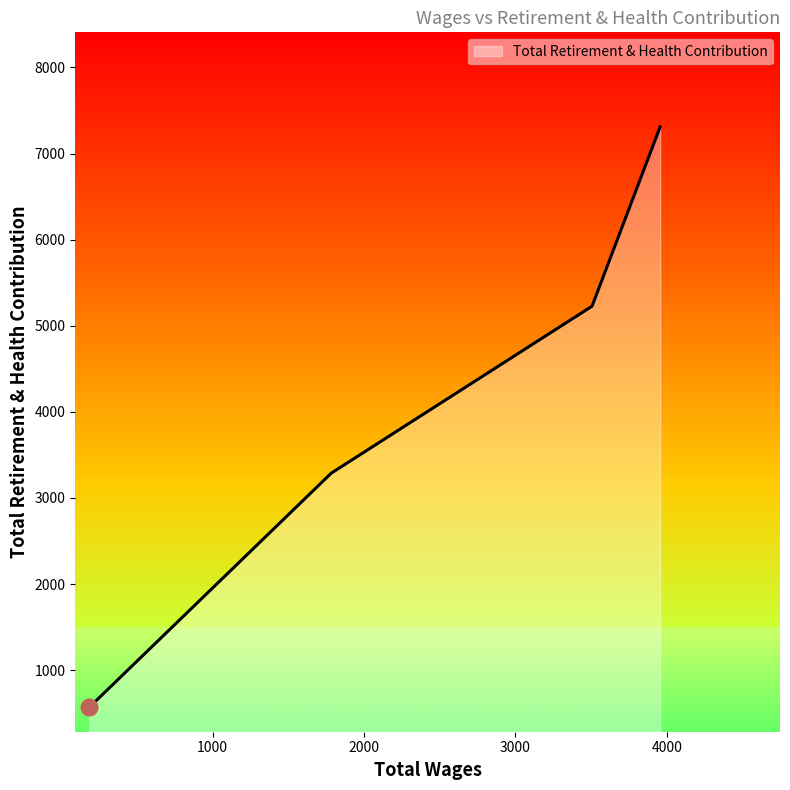

What is the minimum value shown in the chart?

570